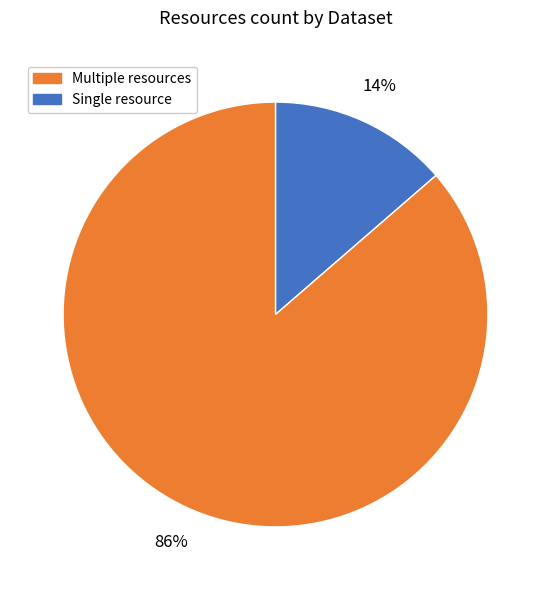

Does any single category account for the majority?

Yes